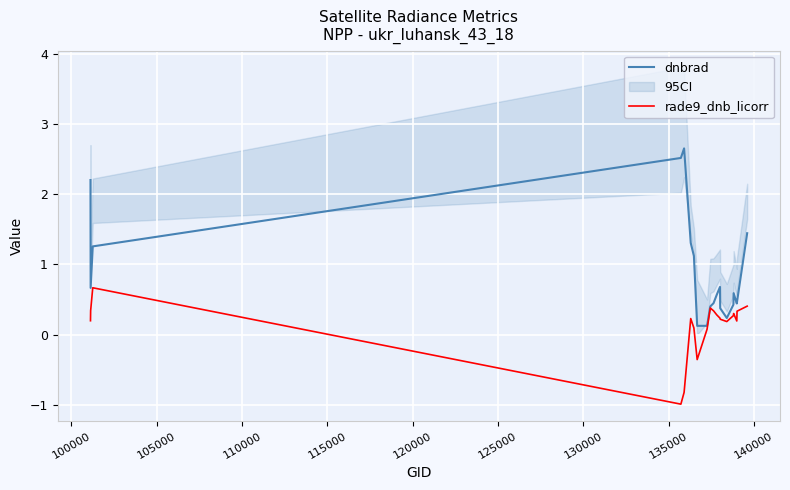

What is the highest value of the dnbrad series?

2.7